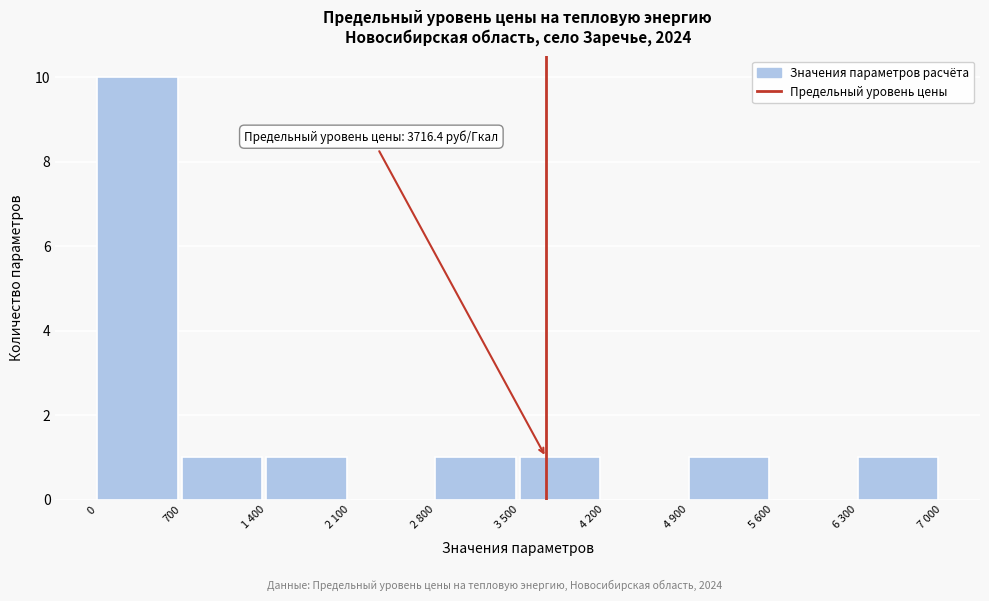

Reading left to right, list all the values displayed in this chart.

0=10	700=1	1 400=1	2 100=0	2 800=1	3 500=1	4 200=0	4 900=1	5 600=0	6 300=1